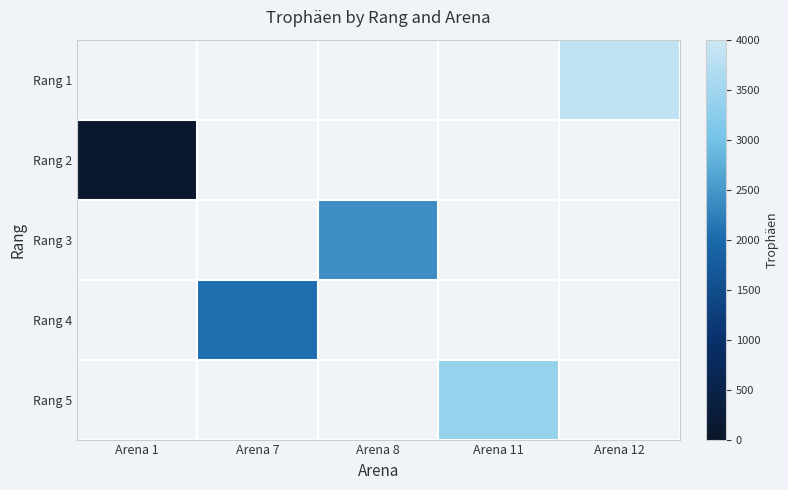

Which has a higher value, Arena 7 or Arena 8?

Arena 8